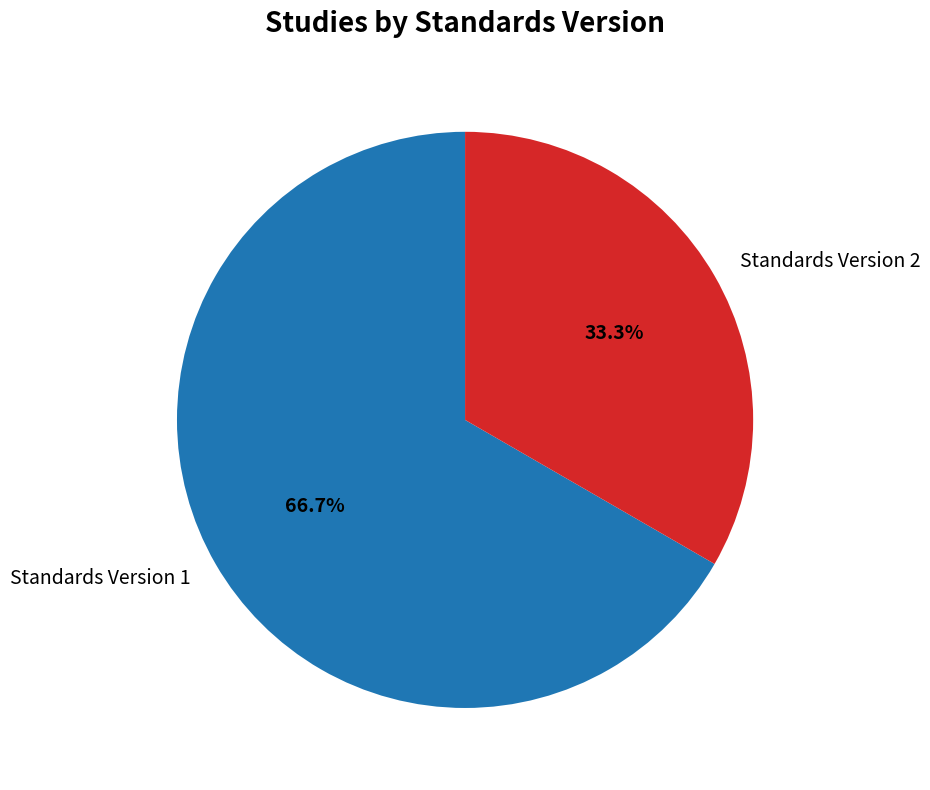

Which has a higher value, Standards Version 1 or Standards Version 2?

Standards Version 1